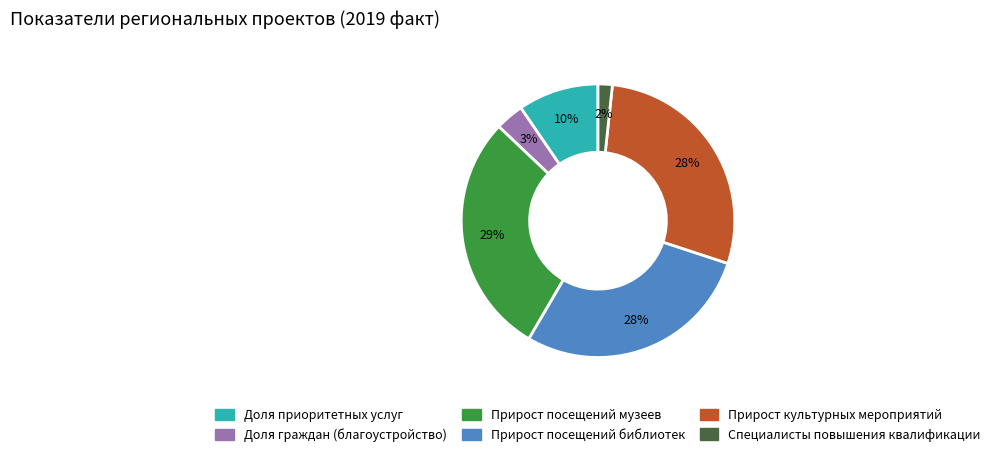

Does any single category account for the majority?

No